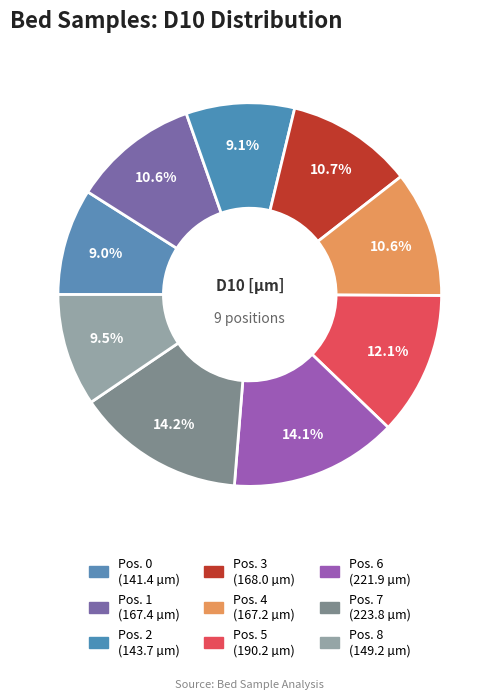

How many slices are in this pie chart?

9